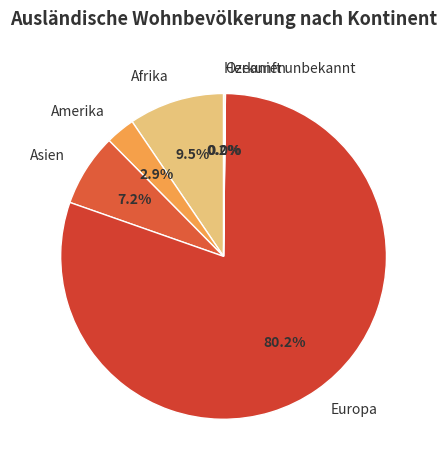

Which slice is the largest?

Europa